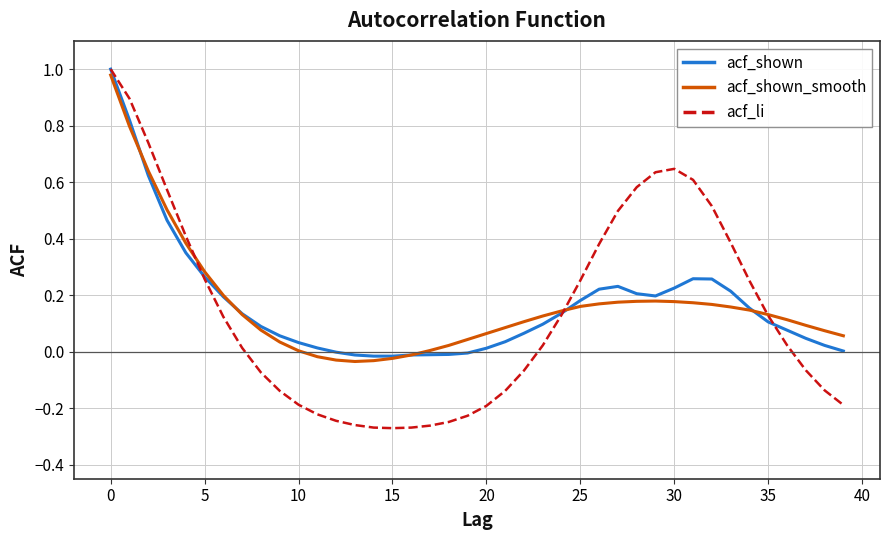

Which series has the widest spread of values?

acf_li